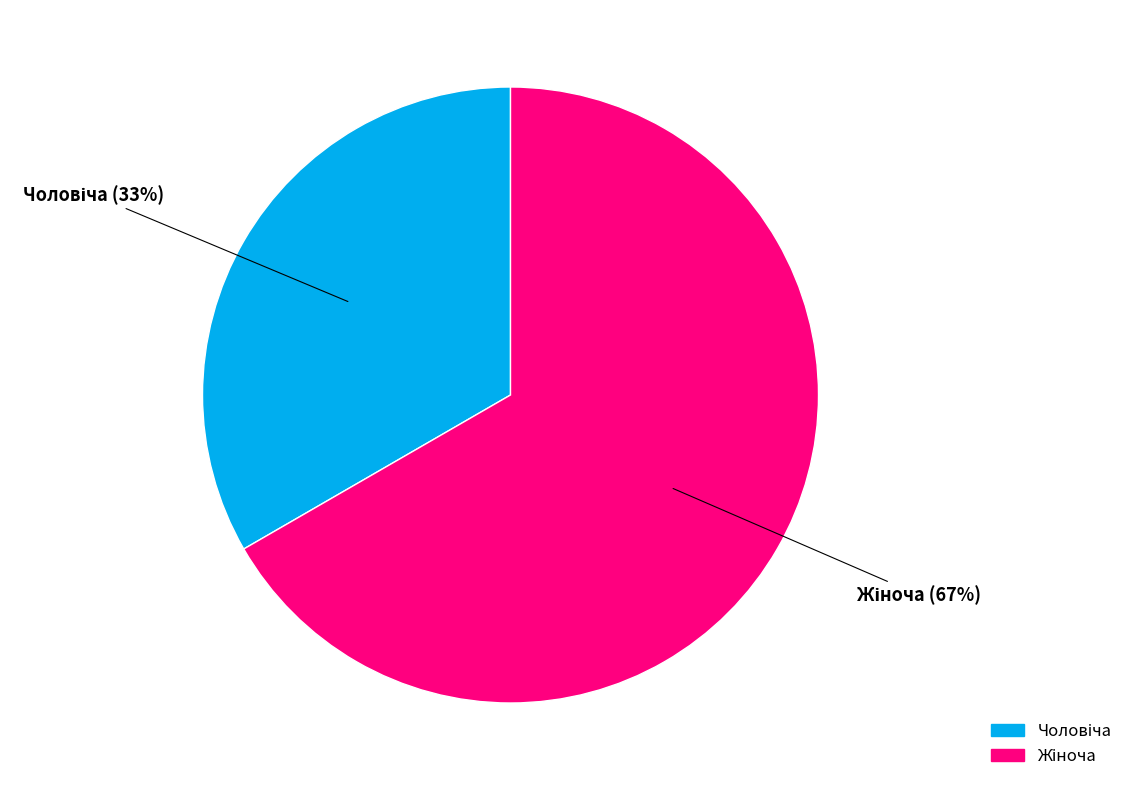

Is there a majority slice in this chart?

Yes